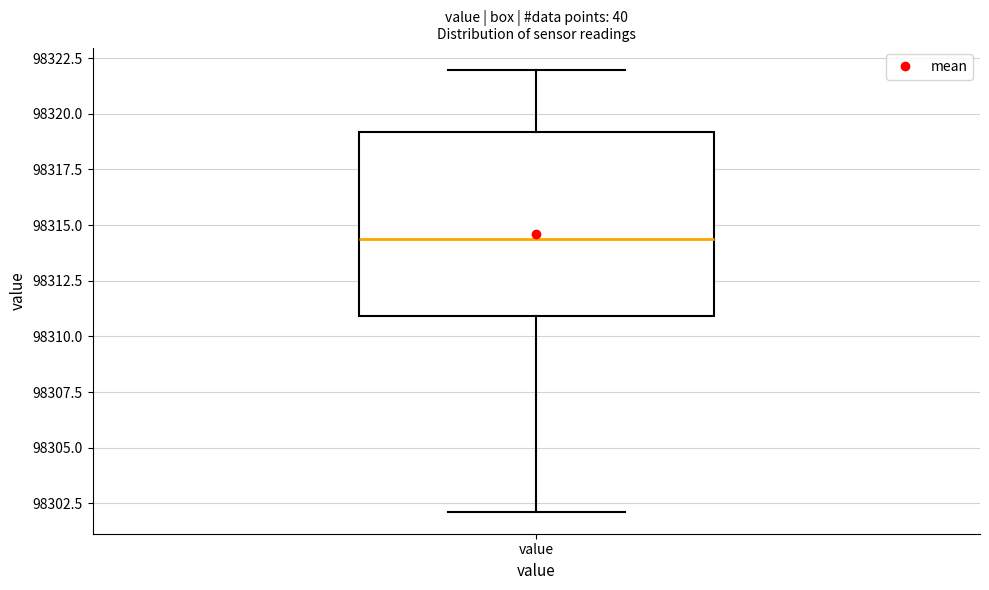

Where does the upper whisker of the box for value end on the y-axis? The values are not printed on the chart, so give them approximately, as read against the axis.

98322.0